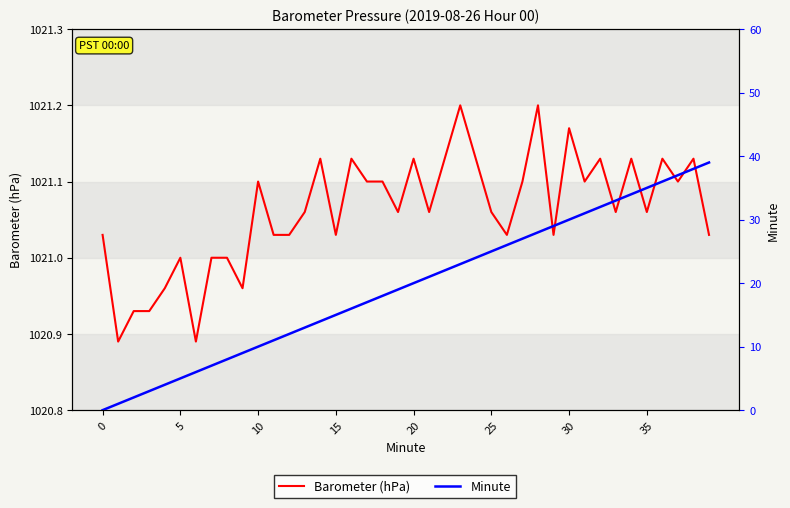

True or false: Barometer (hPa) and Minute cross at least once.

False